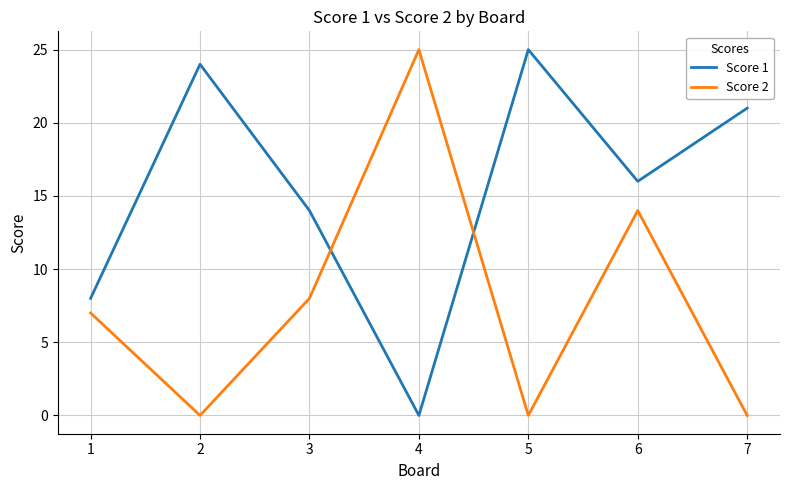

Where does the Score 1 series first go above 16?

2